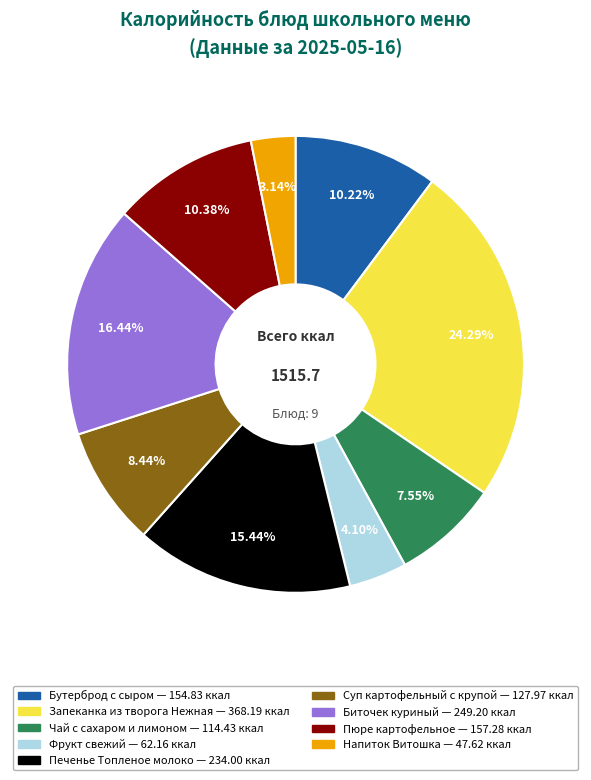

To the nearest percent, what is the average slice percentage?

11%